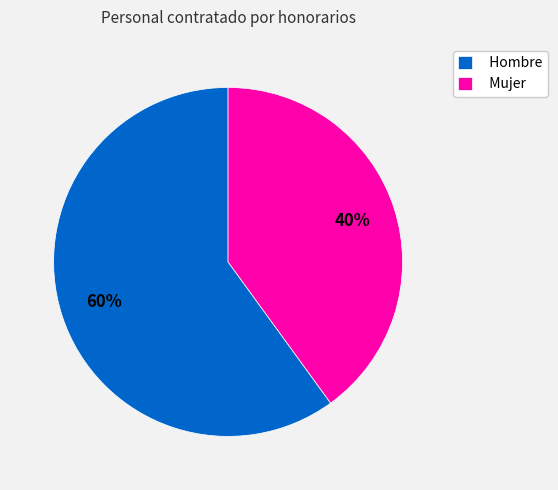

True or false: Mujer accounts for 28% of the total.

False